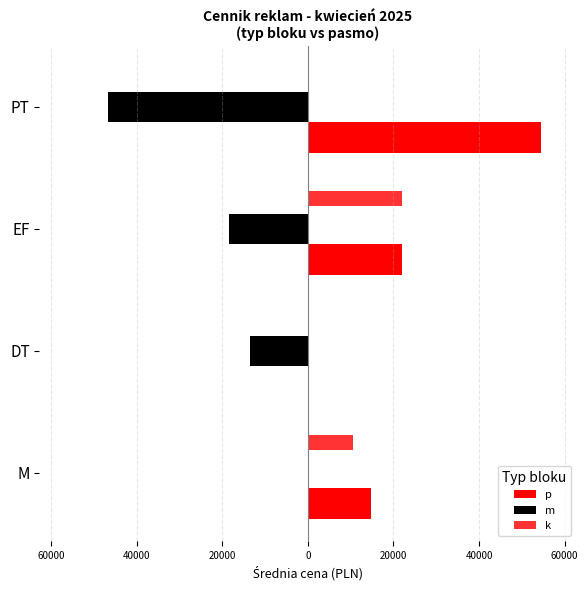

How many data points in k are less than 10500?

2